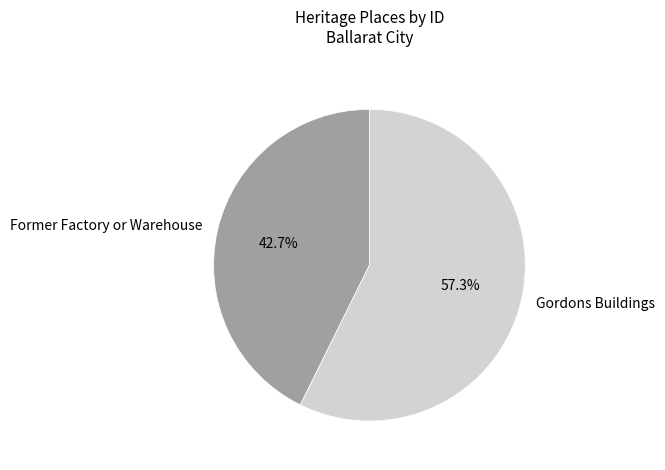

Which slice represents more than half of the pie?

Gordons Buildings